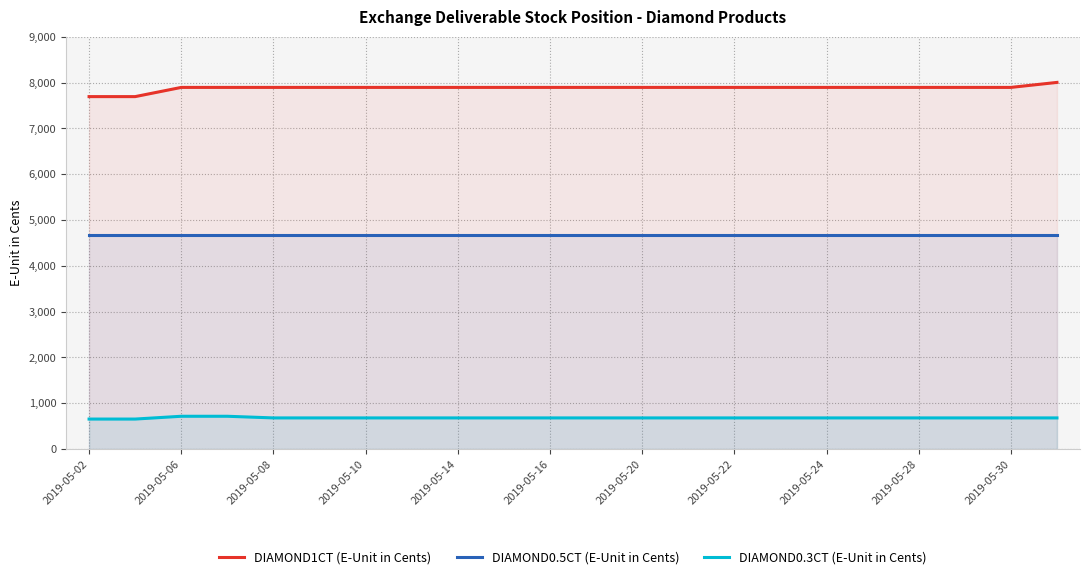

Reading left to right, list all the values displayed in this chart.

DIAMOND1CT (E-Unit in Cents): 7695	7695	7896	7896	7896	7896	7896	7896	7896	7896	7896	7896	7896	7896	7896	7896	7896	7896	7896	7896	7896	8005
DIAMOND0.5CT (E-Unit in Cents): 4665	4665	4665	4665	4665	4665	4665	4665	4665	4665	4665	4665	4665	4665	4665	4665	4665	4665	4665	4665	4665	4665
DIAMOND0.3CT (E-Unit in Cents): 655	655	716	716	680	680	680	680	680	680	680	680	680	680	680	680	680	680	680	680	680	680